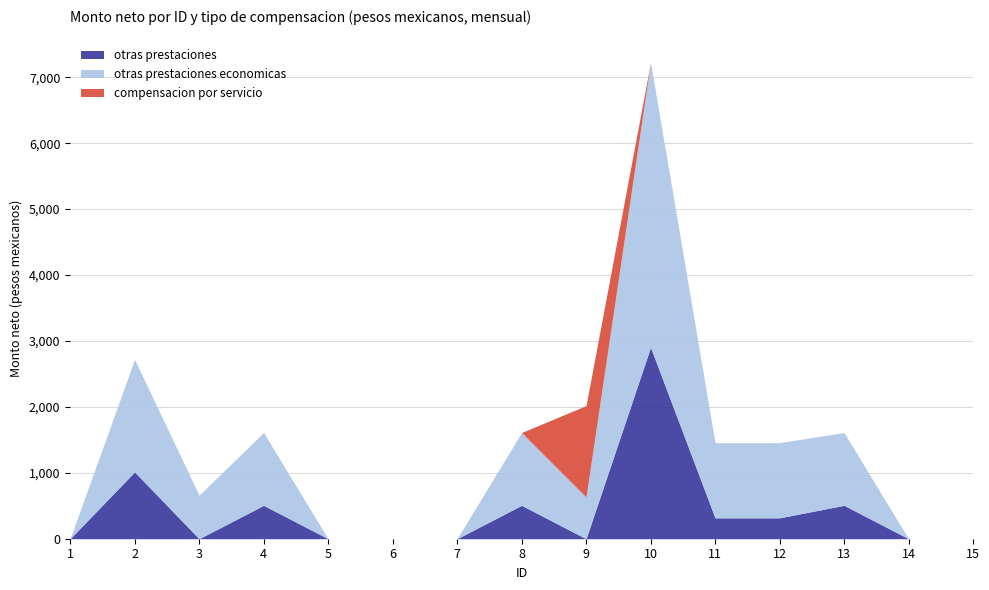

At how many categories does at least one series exceed 1856?

1